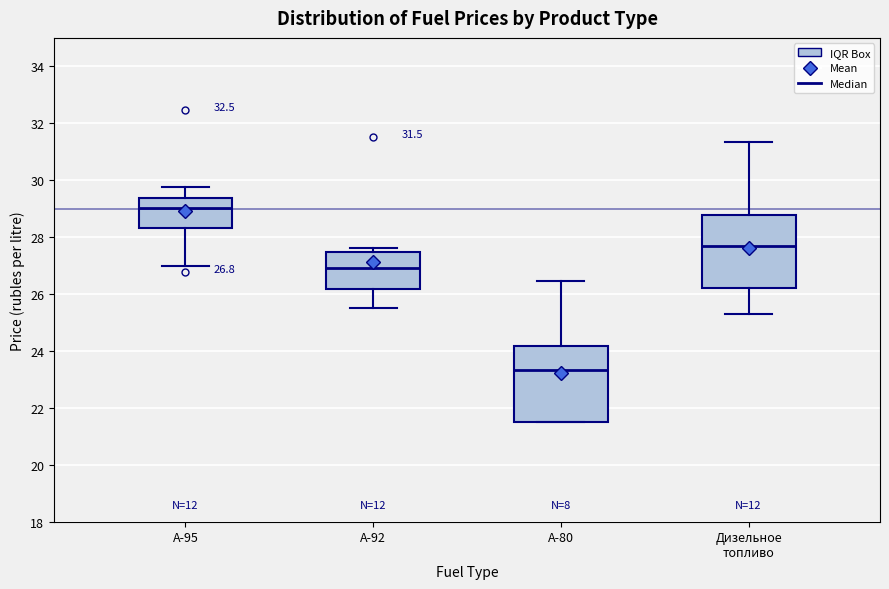

Which box has the lowest median line?

А-80